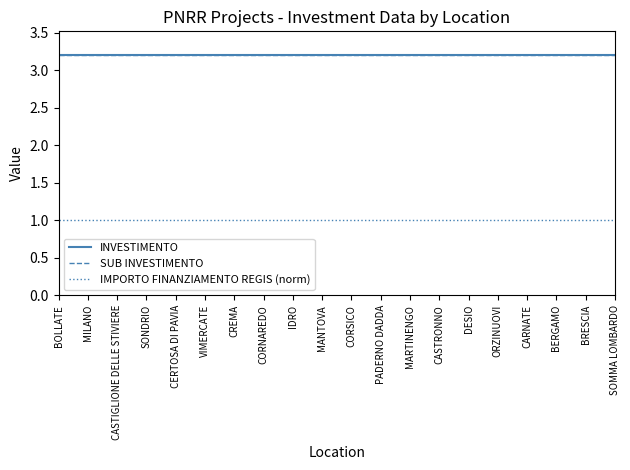

Does the chart display data point markers on the line(s)?

No